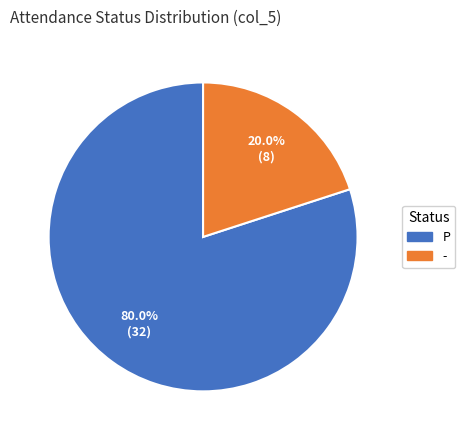

To the nearest percent, what is the difference between the largest and smallest slice percentages?

60%